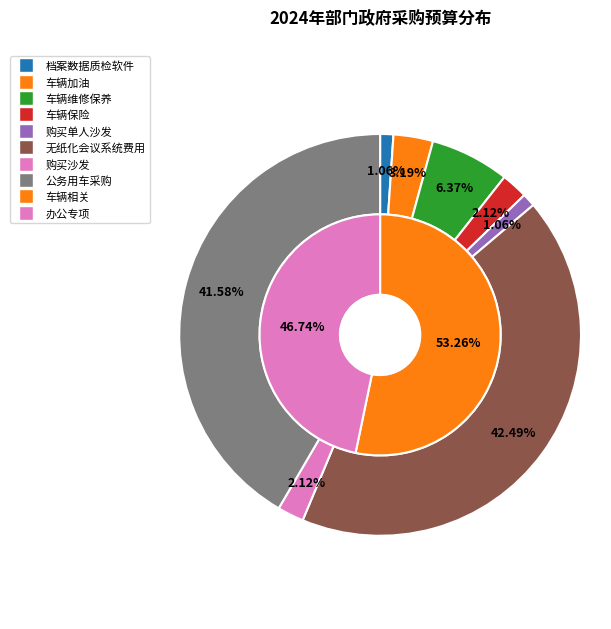

True or false: 购买单人沙发 accounts for 9% of the total.

False